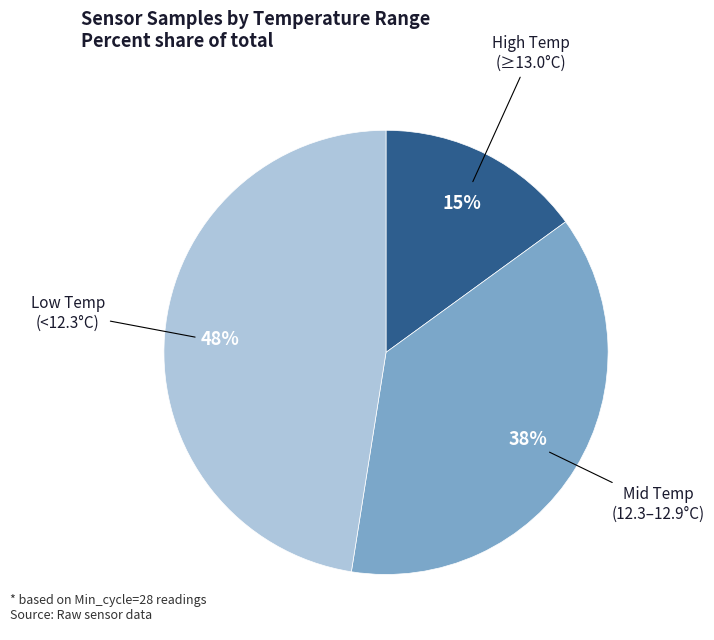

Is there any slice that represents more than half of the pie?

No